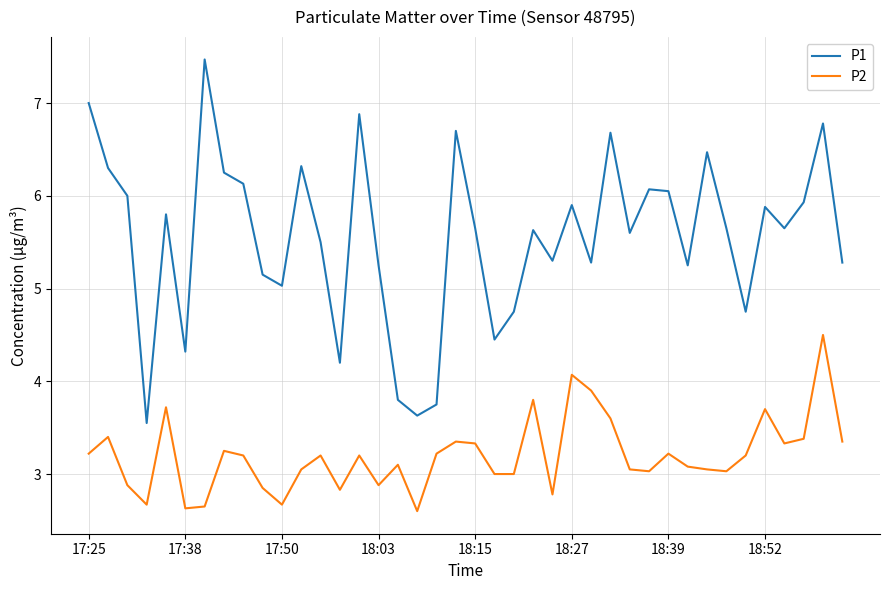

True or false: P2 and P1 cross at least once.

False